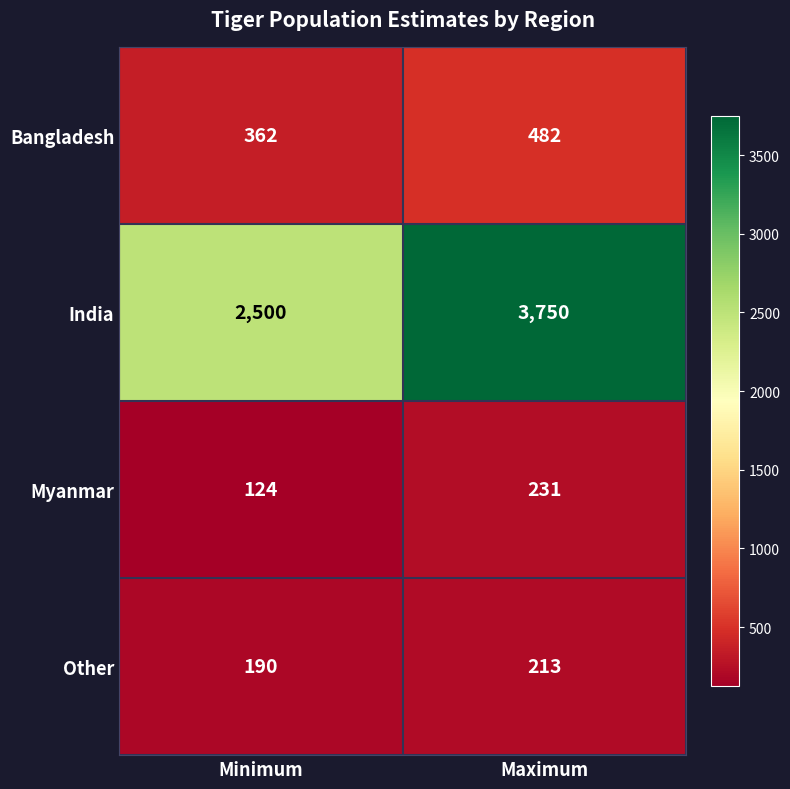

Reading left to right, list all the values displayed in this chart.

Bangladesh: Minimum=362	Maximum=482
India: Minimum=2500	Maximum=3750
Myanmar: Minimum=124	Maximum=231
Other: Minimum=190	Maximum=213